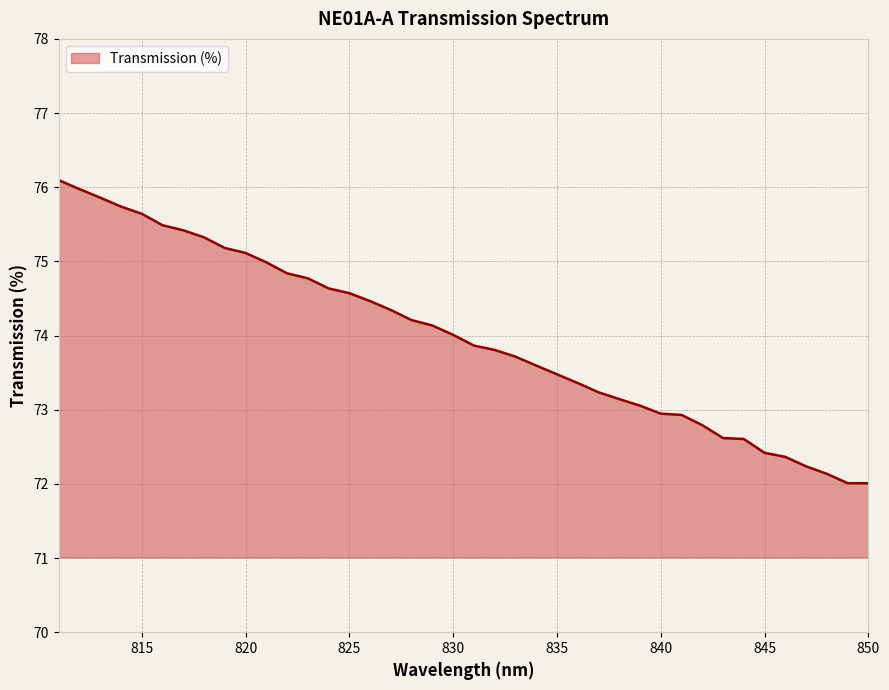

What is the minimum value shown in the chart?

72.0